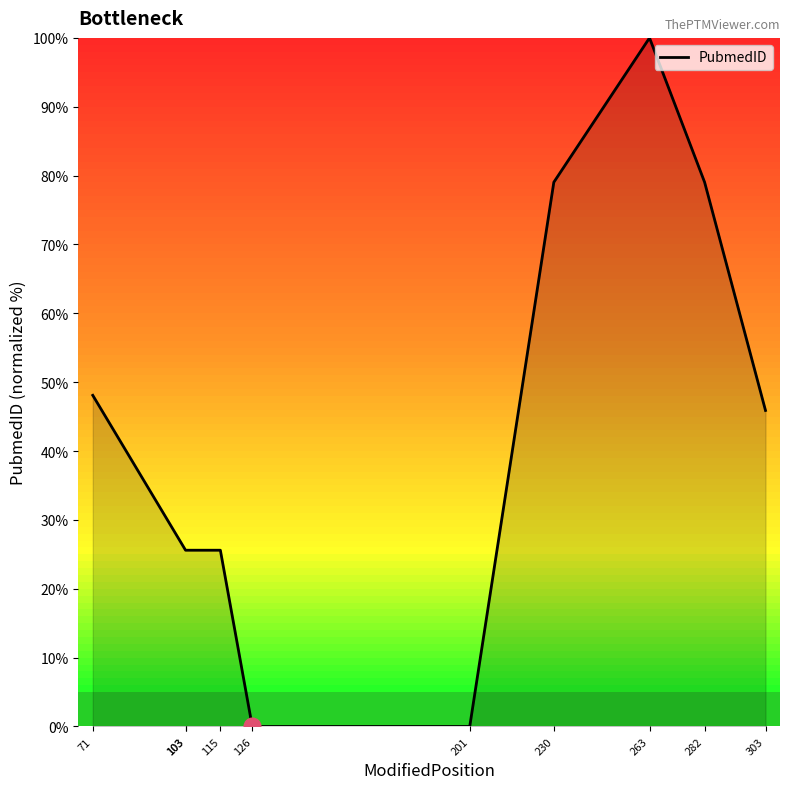

List the labels in order of value, largest first.

263, 230, 282, 71, 303, 103, 103, 115, 126, 201